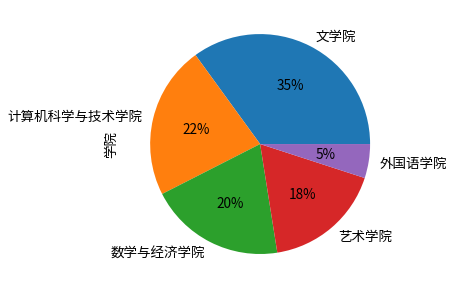

To the nearest percent, what percentage of the pie is 外国语学院?

5%